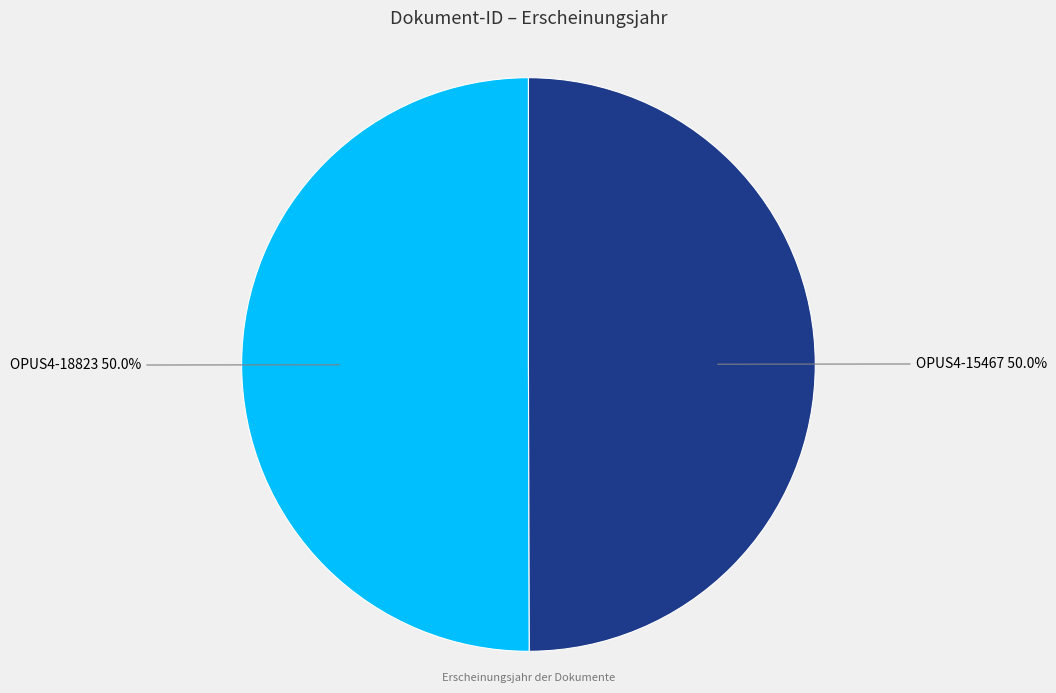

Do OPUS4-15467 50.0% and OPUS4-18823 50.0% together represent more than half of the pie?

Yes